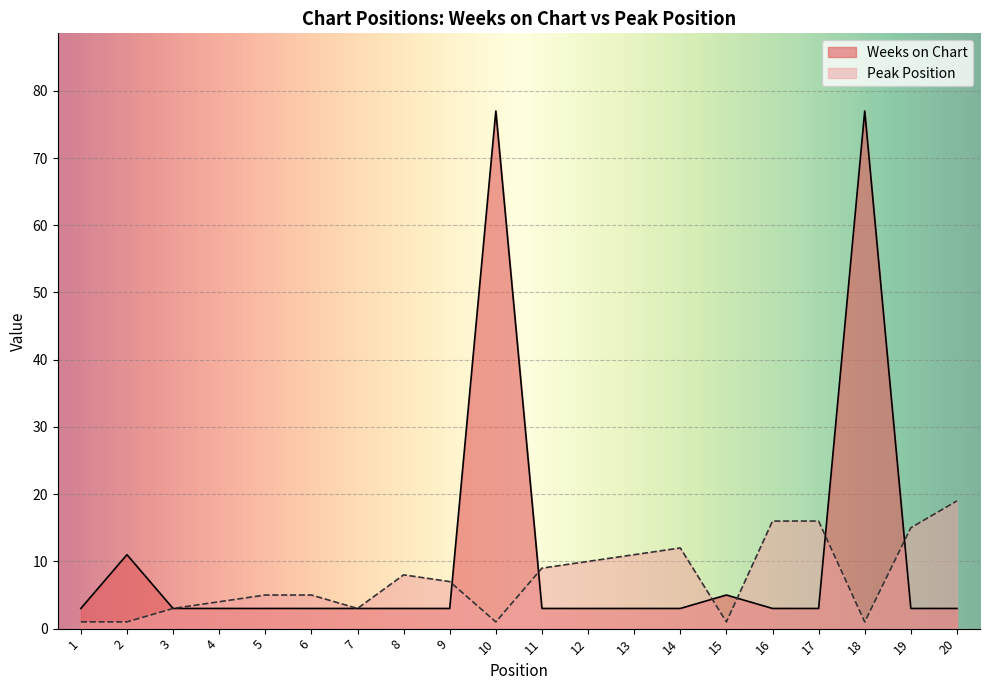

What is the lowest value of the Weeks on Chart series?

3